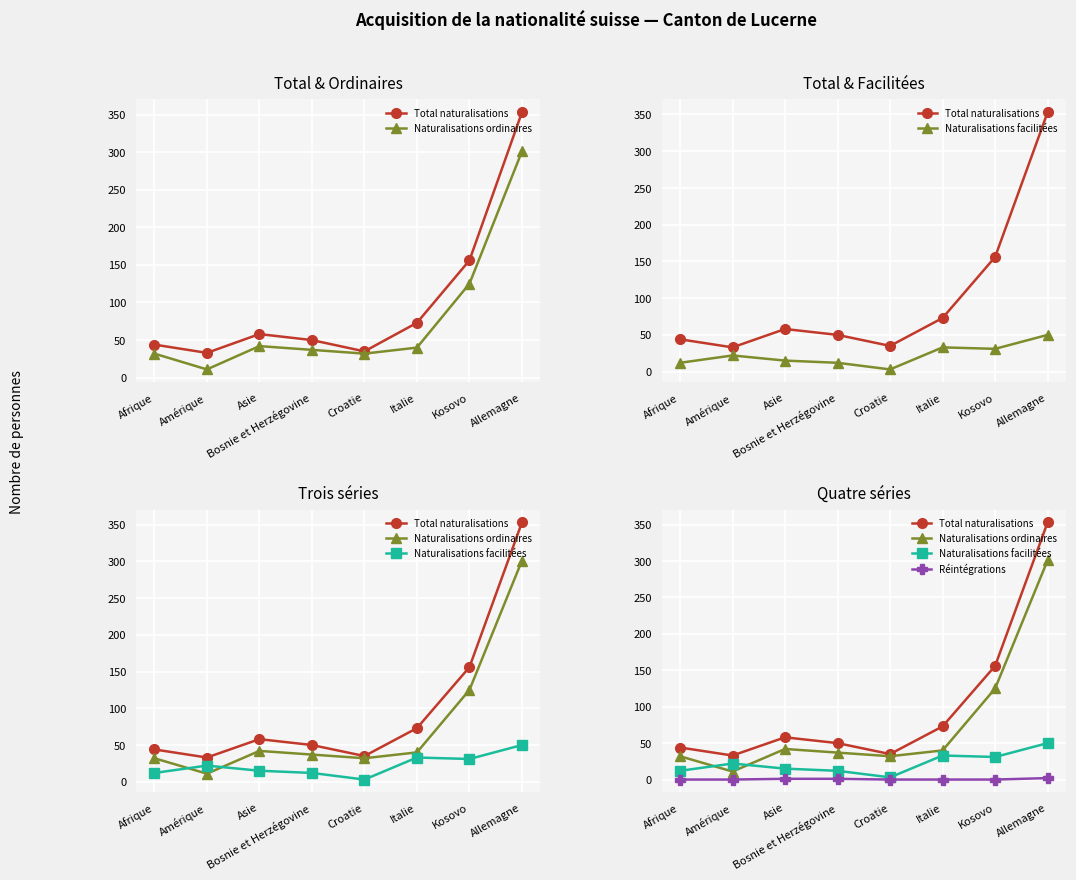

What is the difference between the maximum and minimum values in the Total naturalisations series?

320